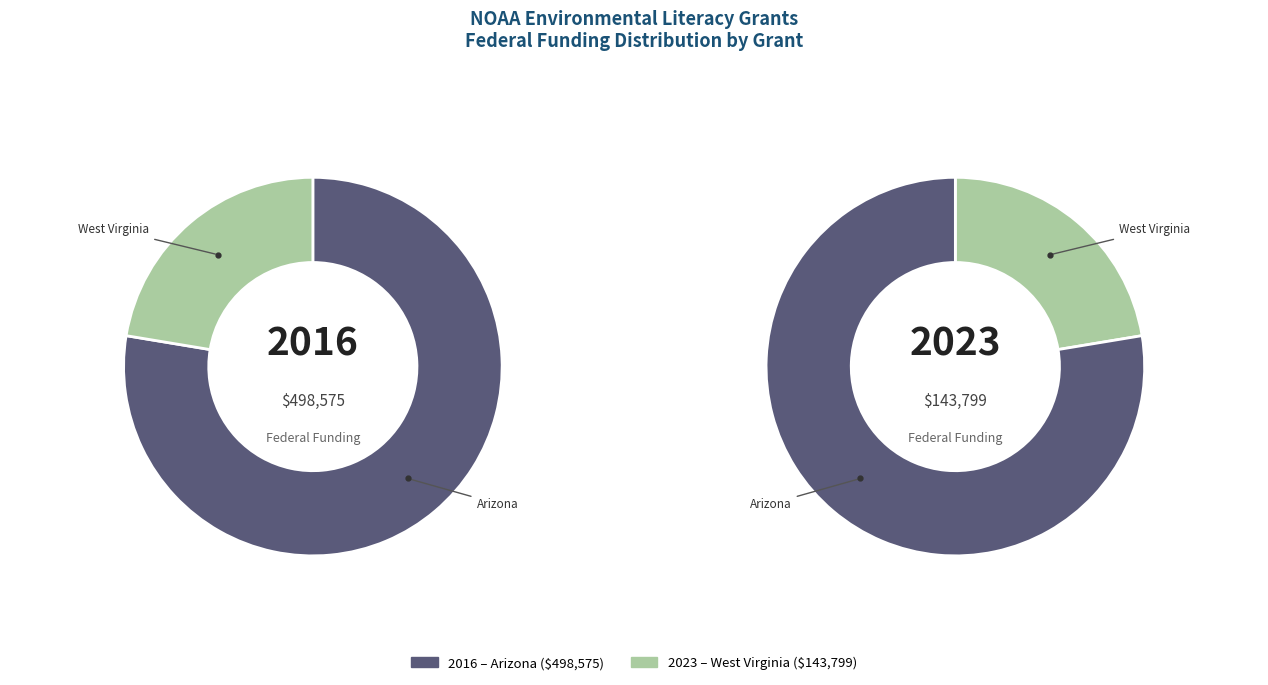

Count the number of slices in the pie.

2